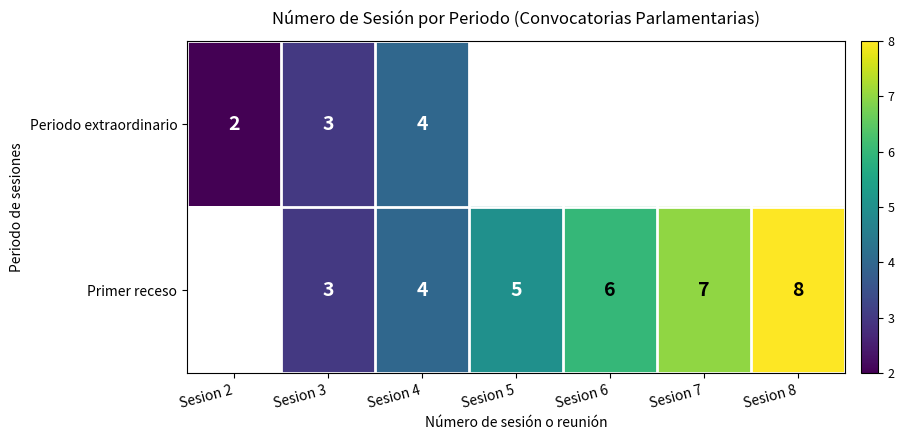

Is the value of Primer receso at Sesion 3 greater than the value of Periodo extraordinario at Sesion 2?

Yes